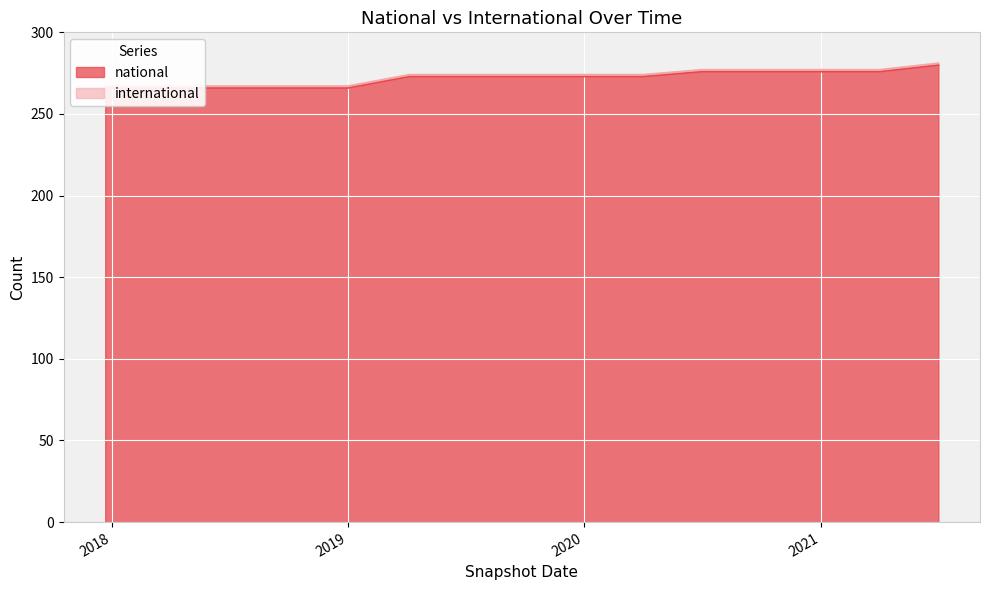

What is the label of the 10th point from the right?

2019-04-06